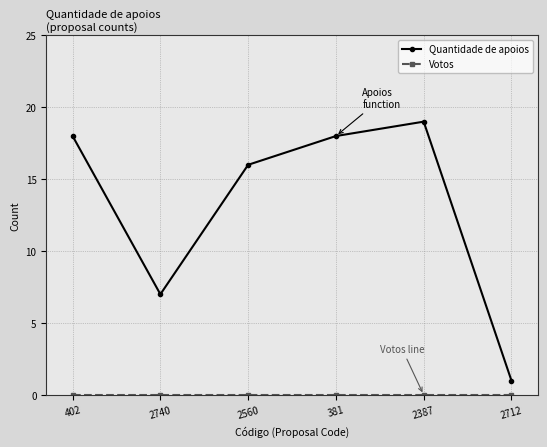

Which series has the largest range (max minus min)?

Quantidade de apoios